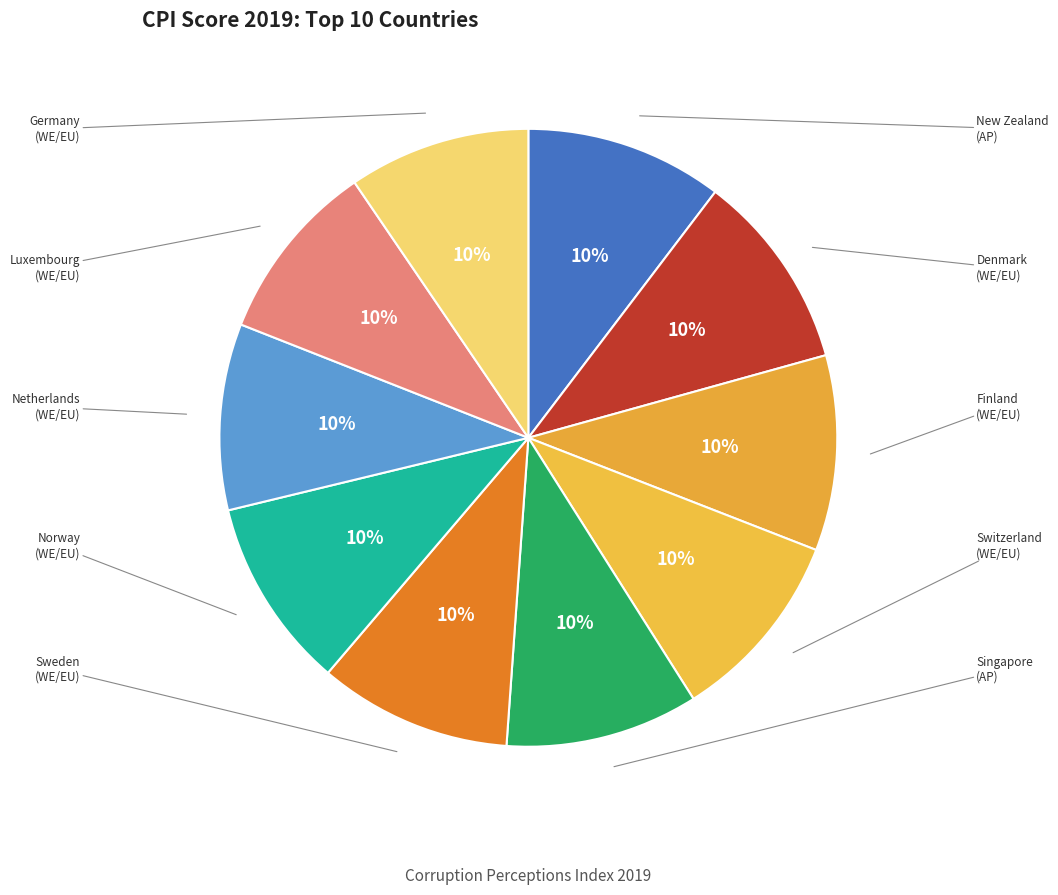

To the nearest percent, what is the average slice percentage?

10%